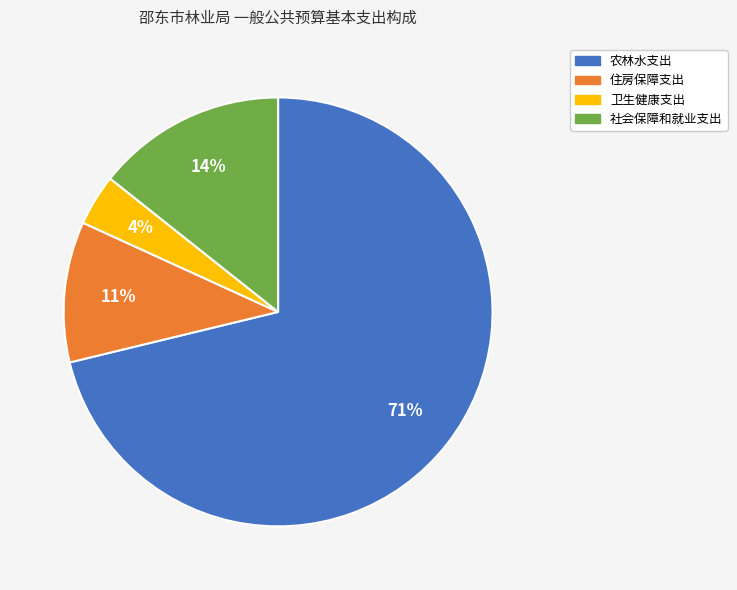

How many segments does this pie chart have?

4